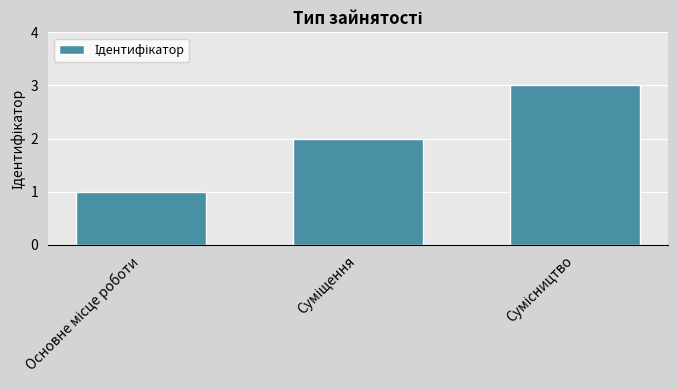

What is the greatest value displayed?

3